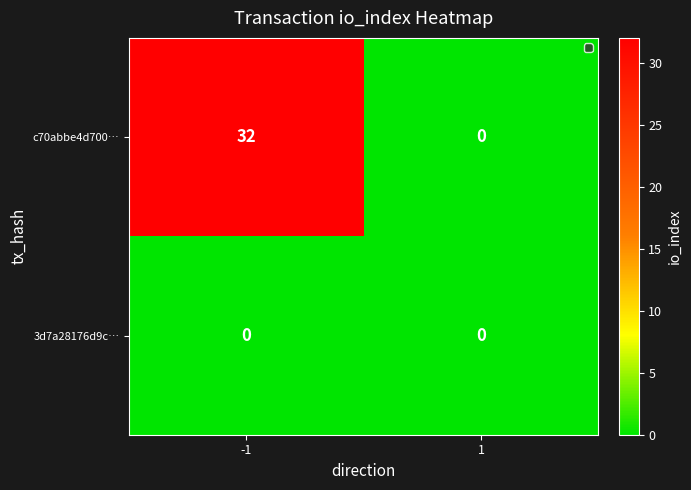

True or false: 3d7a28176d9c… has a value of 0 at -1.

True